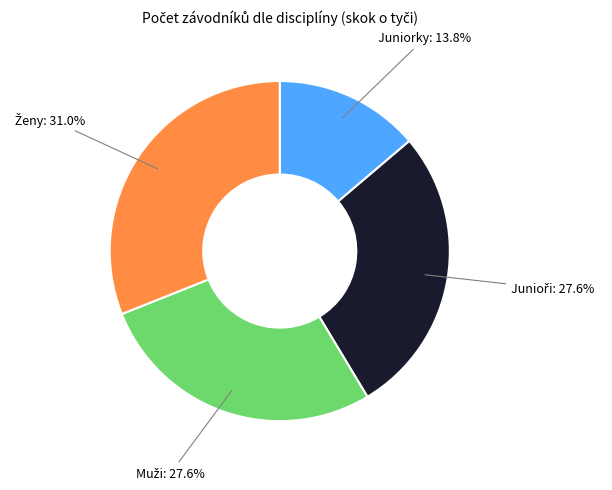

Is there a majority slice in this chart?

No